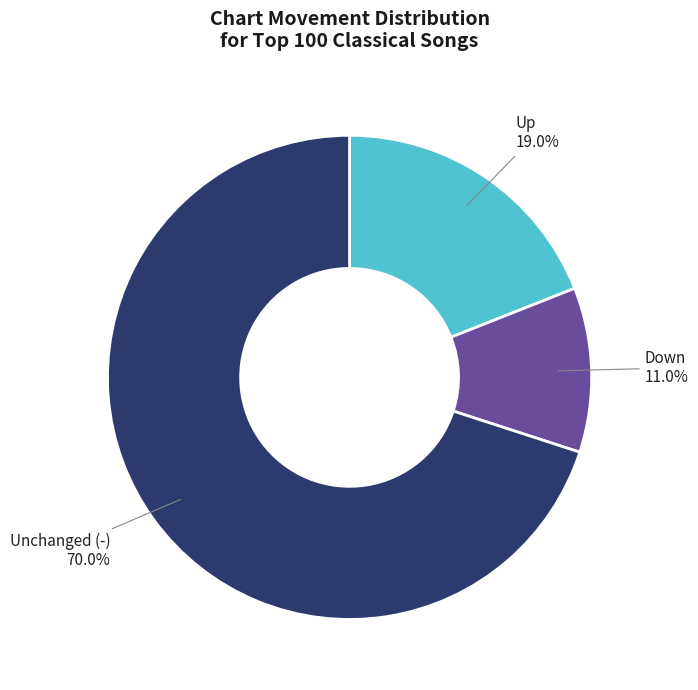

Count the number of slices in the pie.

3